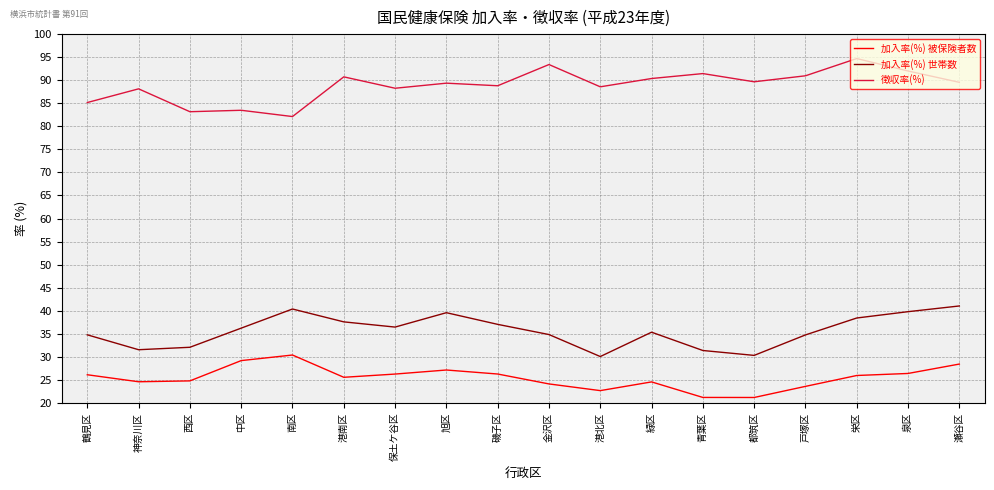

In 加入率(%) 被保険者数, how many points are lower than both neighbors (excluding endpoints)?

4